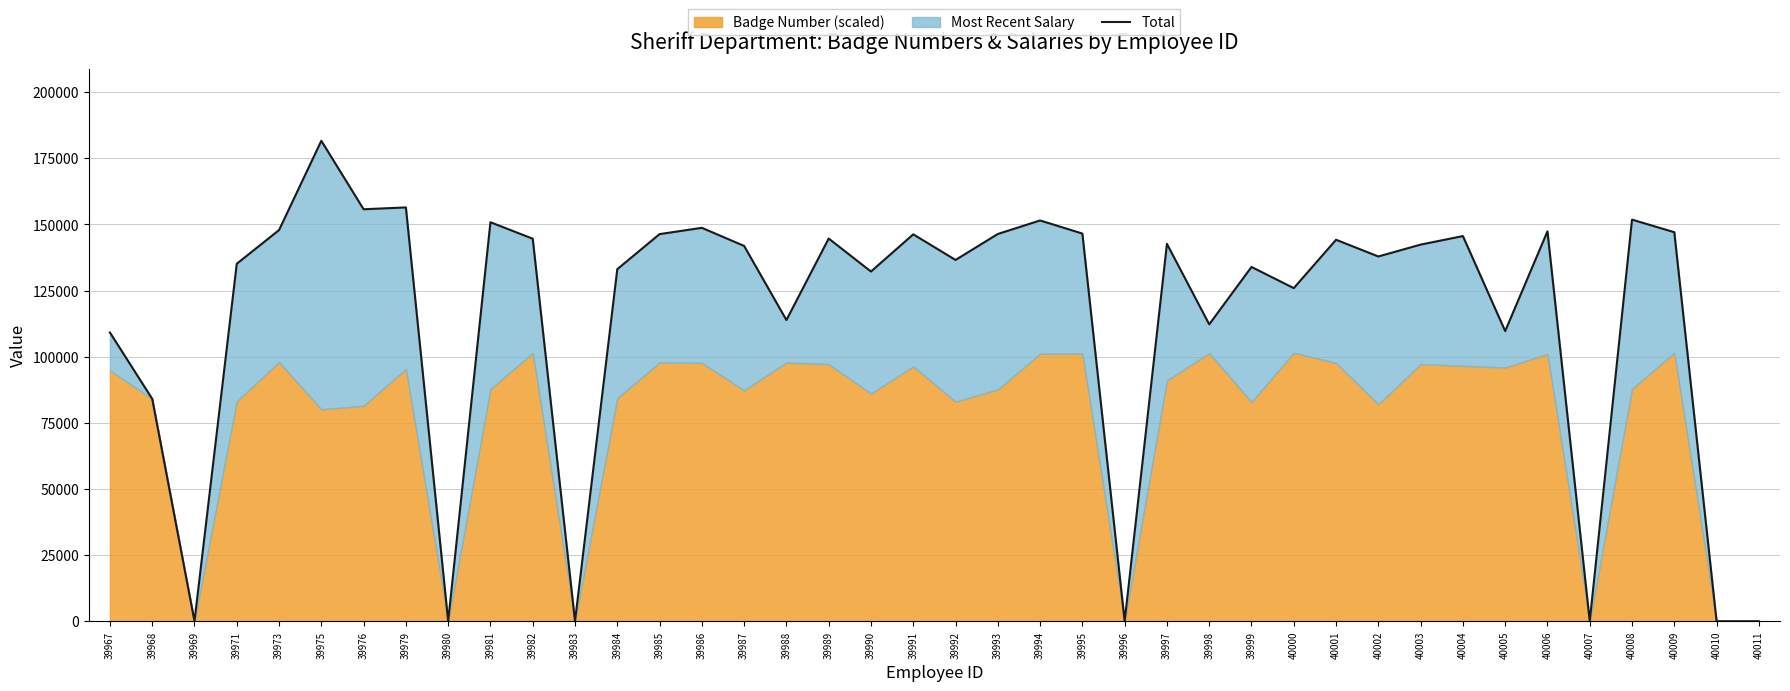

At which label does the data first exceed 142376?

39973